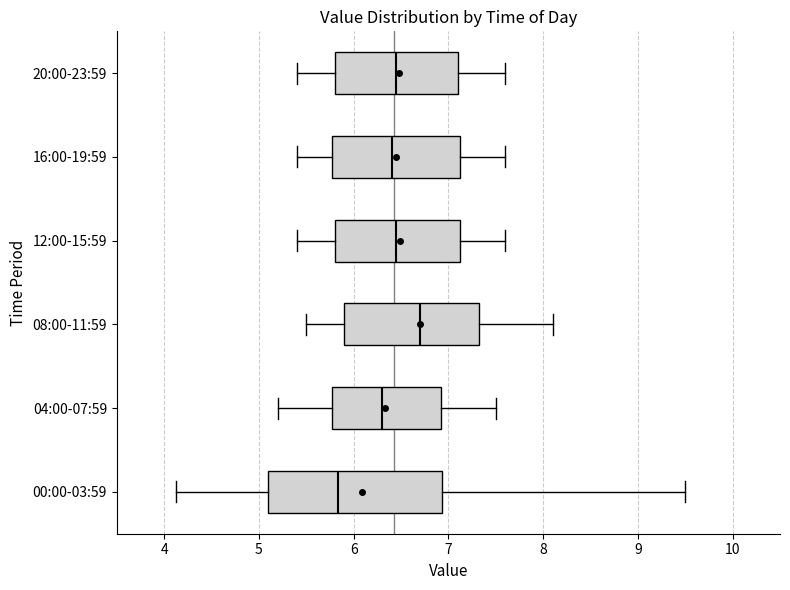

Reading bottom to top, read every box against the x-axis: the position of its median line, the range the box covers, and the ends of its whiskers. The values are not printed on the chart, so give them approximately, as read against the axis.

00:00-03:59: median 5.8, box 5.1 to 6.9, whiskers 4.1 to 9.5
04:00-07:59: median 6.3, box 5.8 to 6.9, whiskers 5.2 to 7.5
08:00-11:59: median 6.7, box 5.9 to 7.3, whiskers 5.5 to 8.1
12:00-15:59: median 6.5, box 5.8 to 7.1, whiskers 5.4 to 7.6
16:00-19:59: median 6.4, box 5.8 to 7.1, whiskers 5.4 to 7.6
20:00-23:59: median 6.5, box 5.8 to 7.1, whiskers 5.4 to 7.6